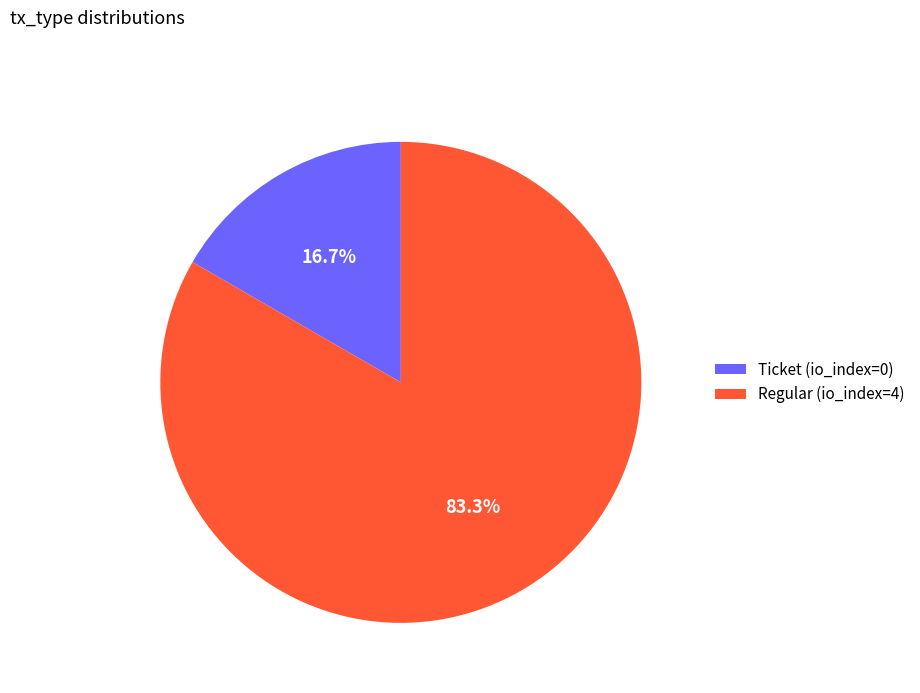

How many slices are in this pie chart?

2